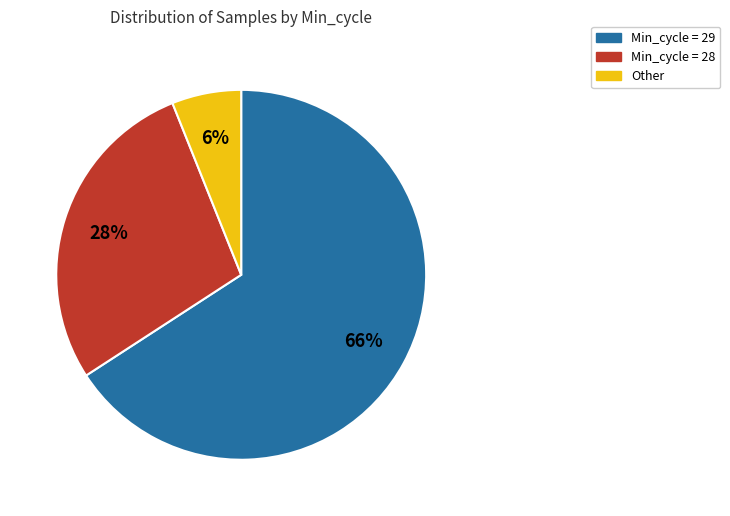

Which slice is the smallest?

Other